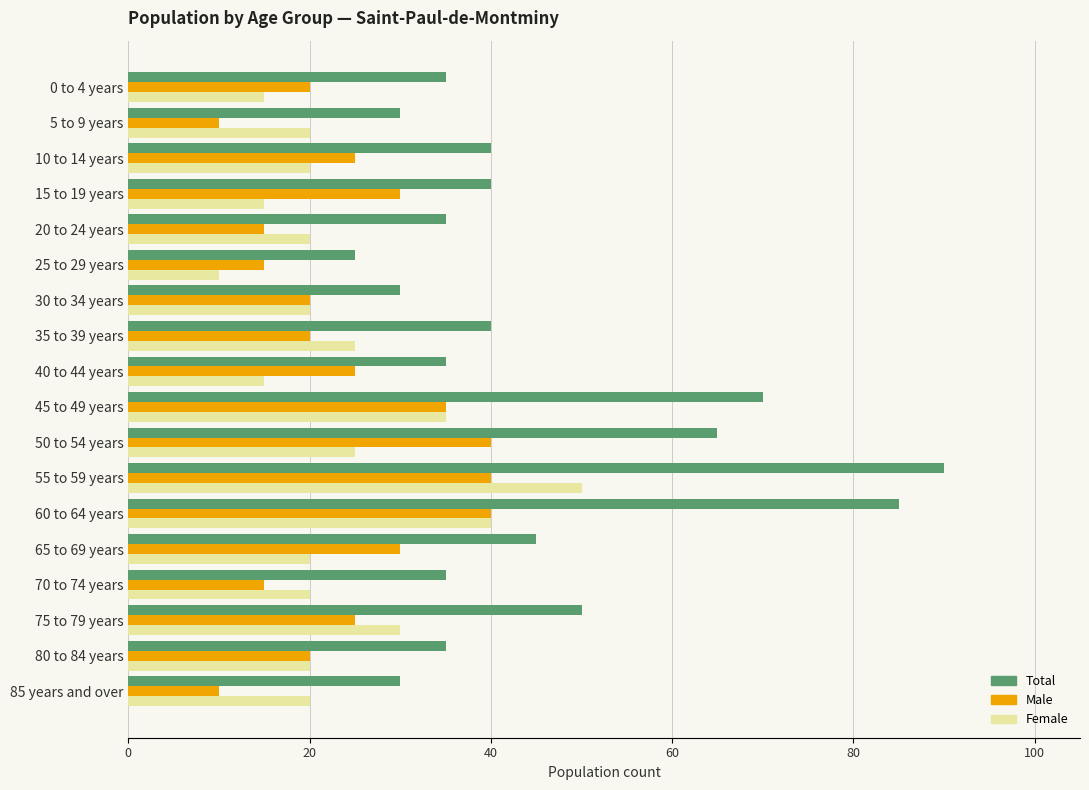

Which series changed the most between 25 to 29 years and 55 to 59 years?

Total